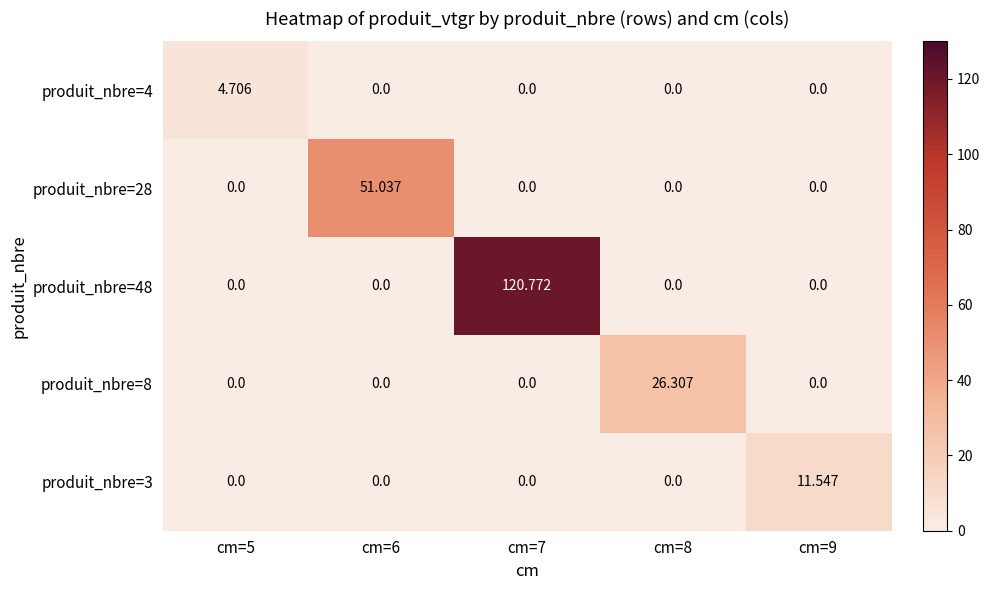

Which has a higher value, cm=7 or cm=8?

cm=7